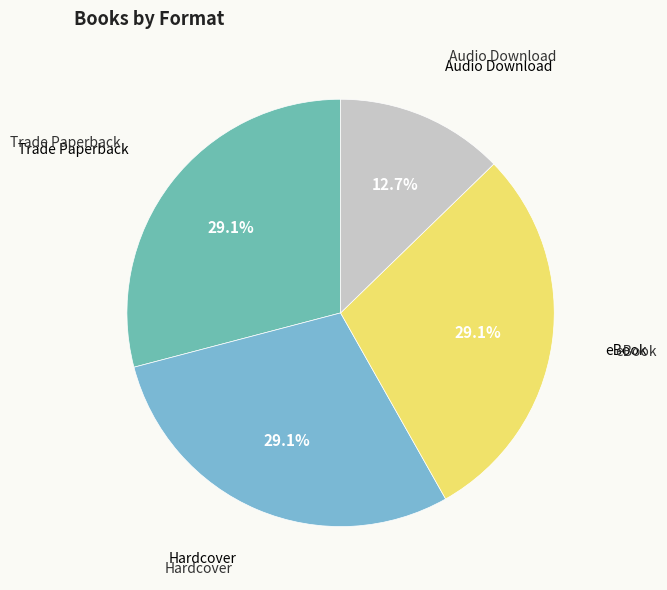

Approximately how many times larger is the value at eBook compared to Trade Paperback?

1.0